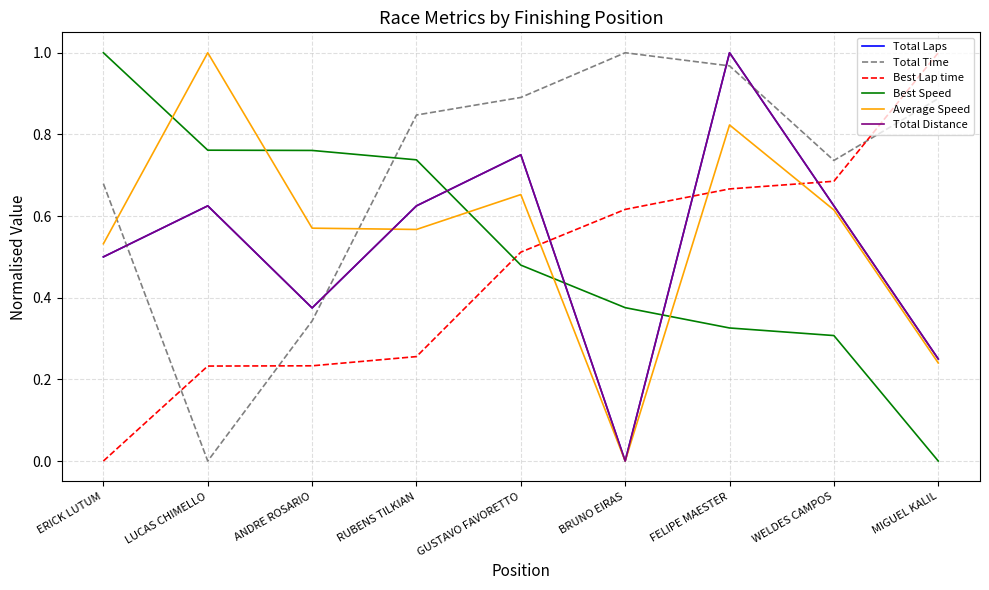

What is the label of the 1st point from the left?

ERICK LUTUM